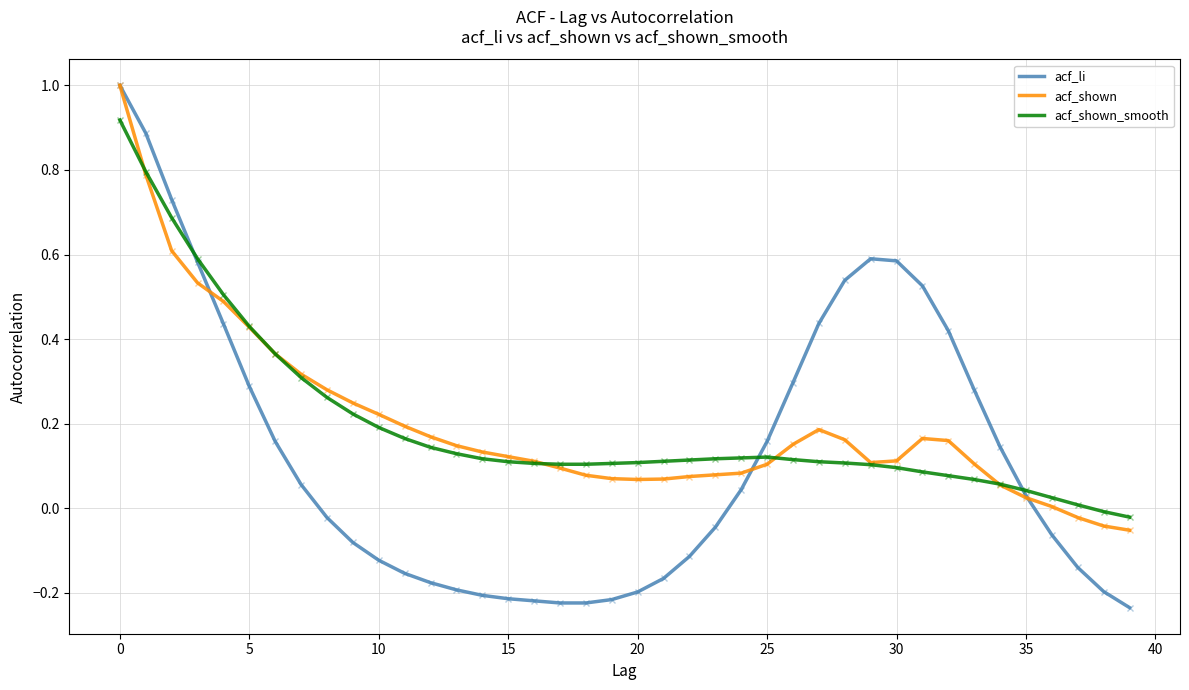

Which series has the widest spread of values?

acf_li